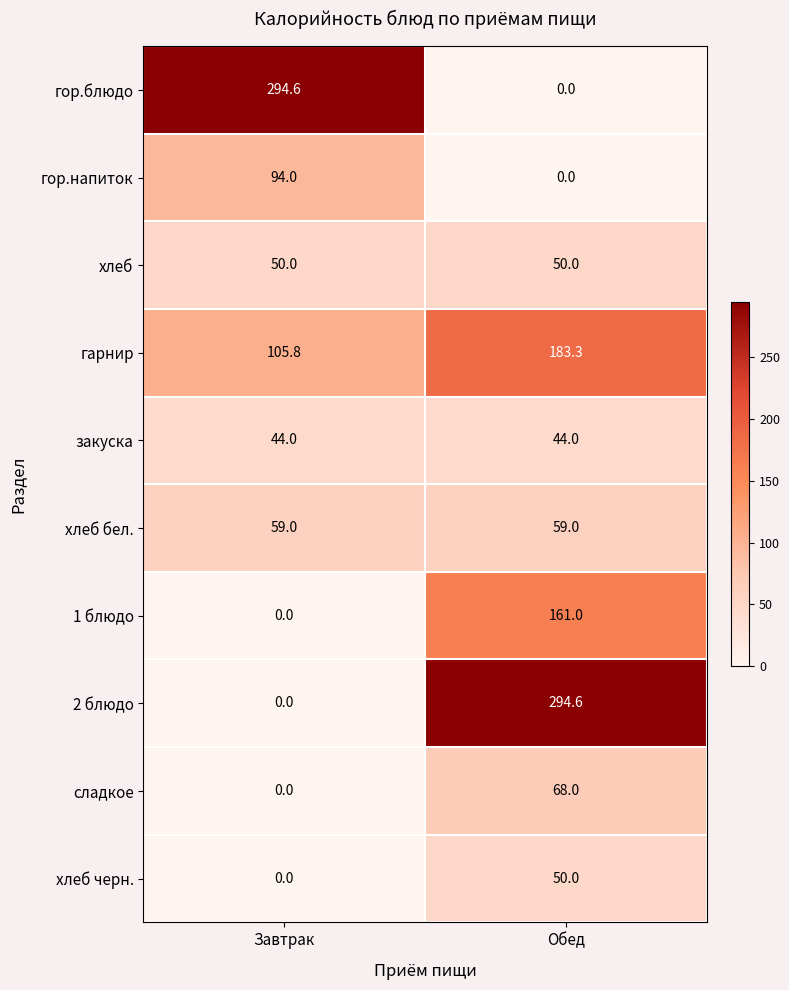

What is the difference between the гарнир values at Завтрак and Обед?

77.5